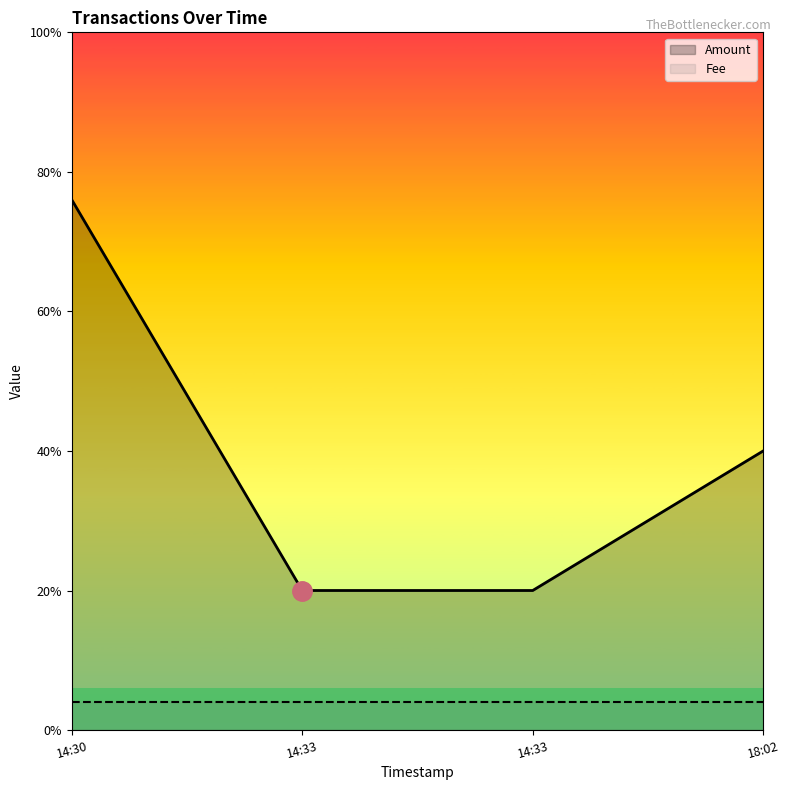

At which category is the sum across all series the highest?

14:30